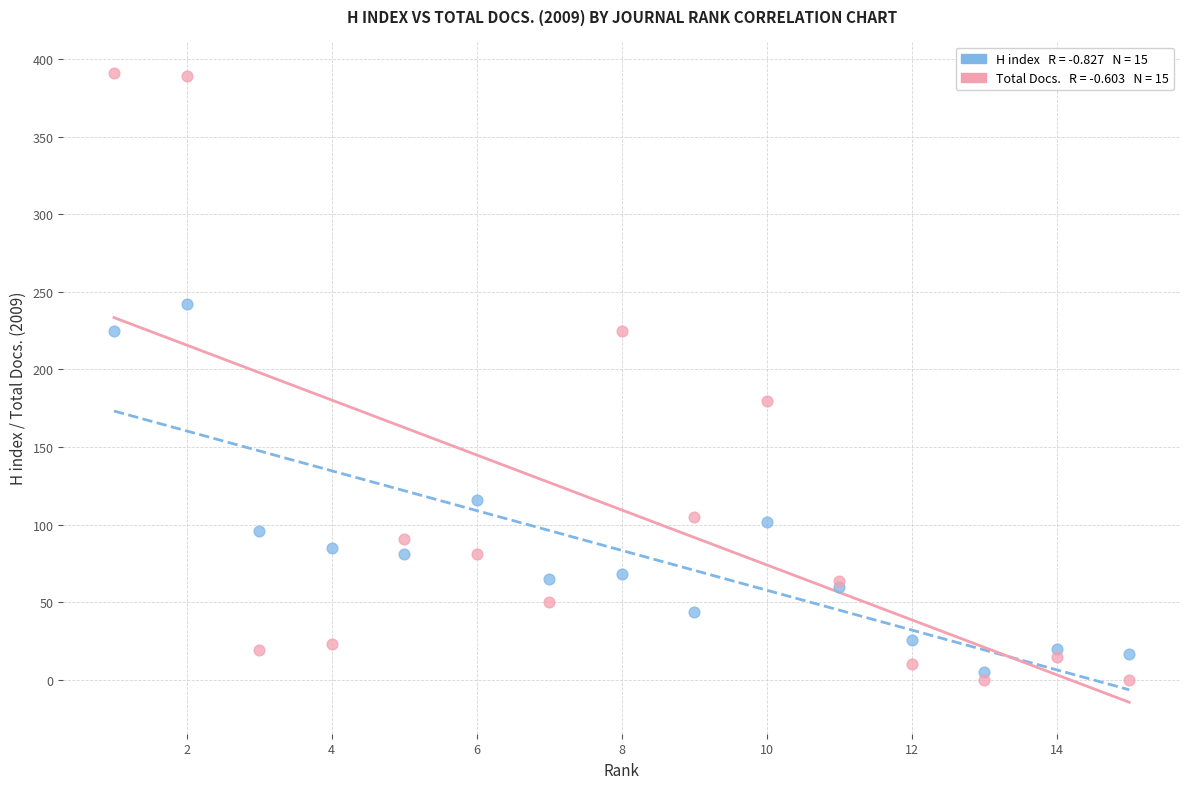

Across all series, what Y value is closest to 195?

180